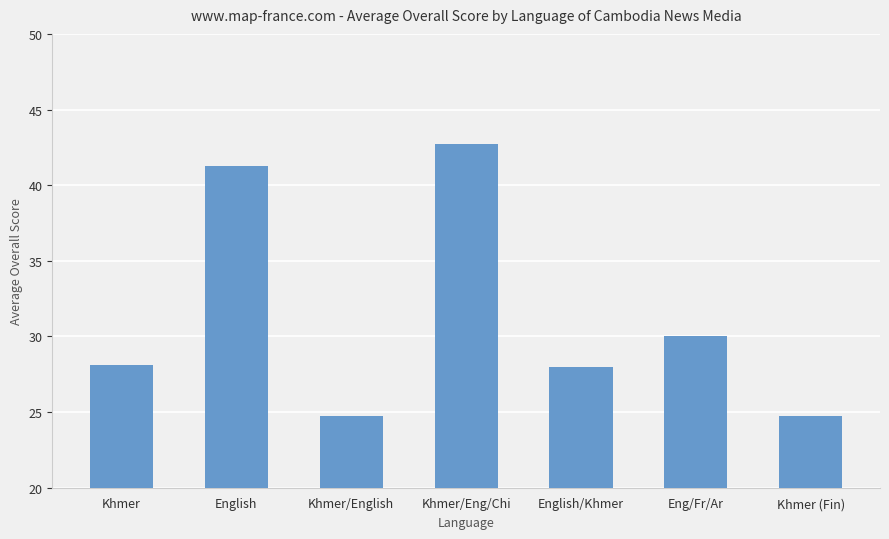

What is the average value?

31.4